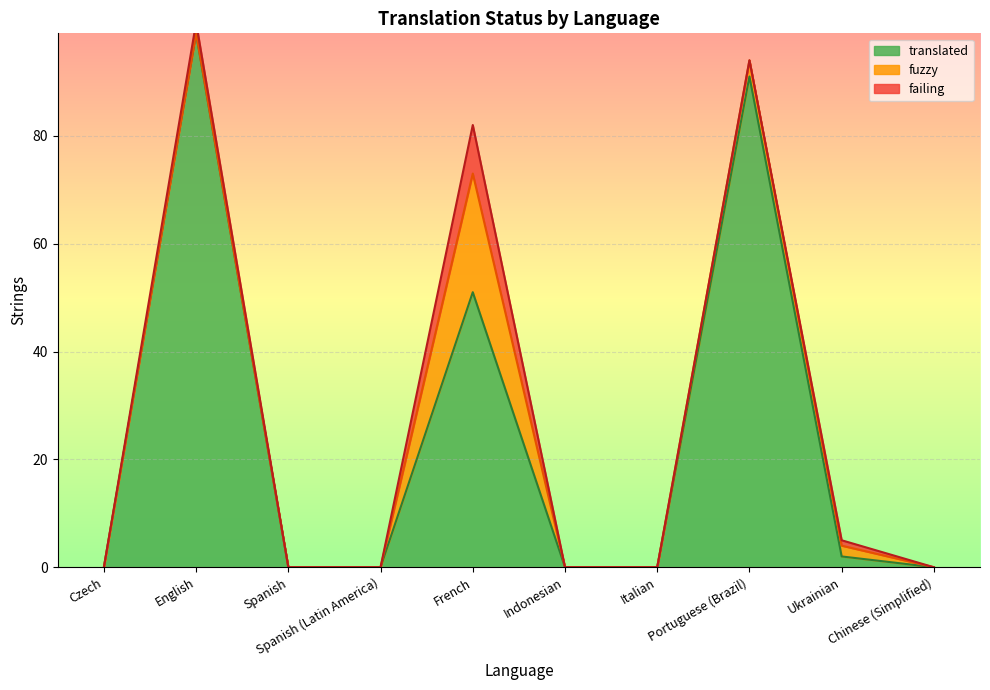

At which category does fuzzy reach its first local peak?

French